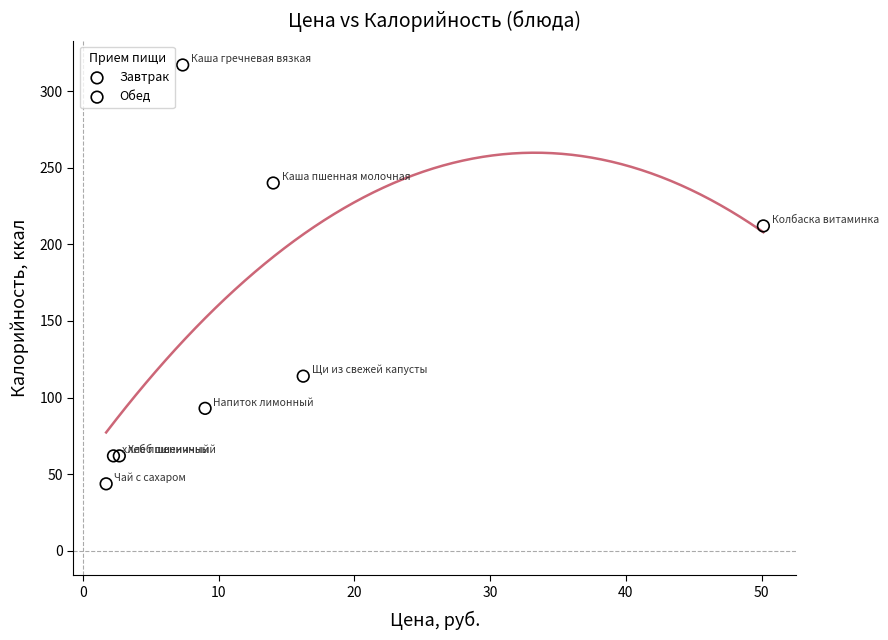

Which series contains the lowest Y value?

Завтрак